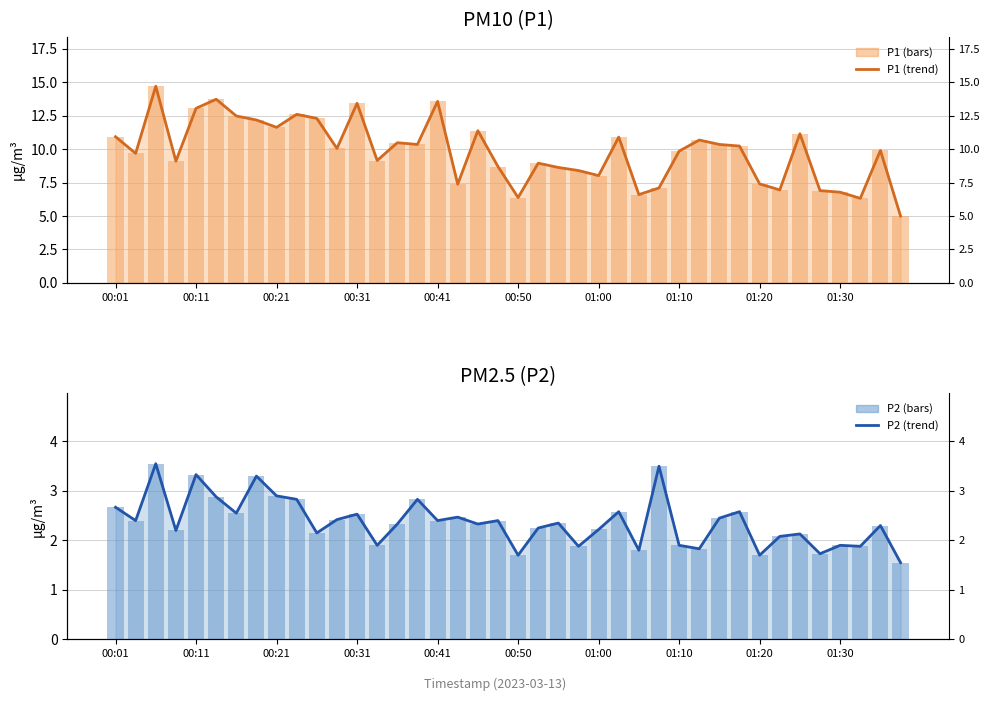

What is the difference between the highest and lowest values at 31?

7.7